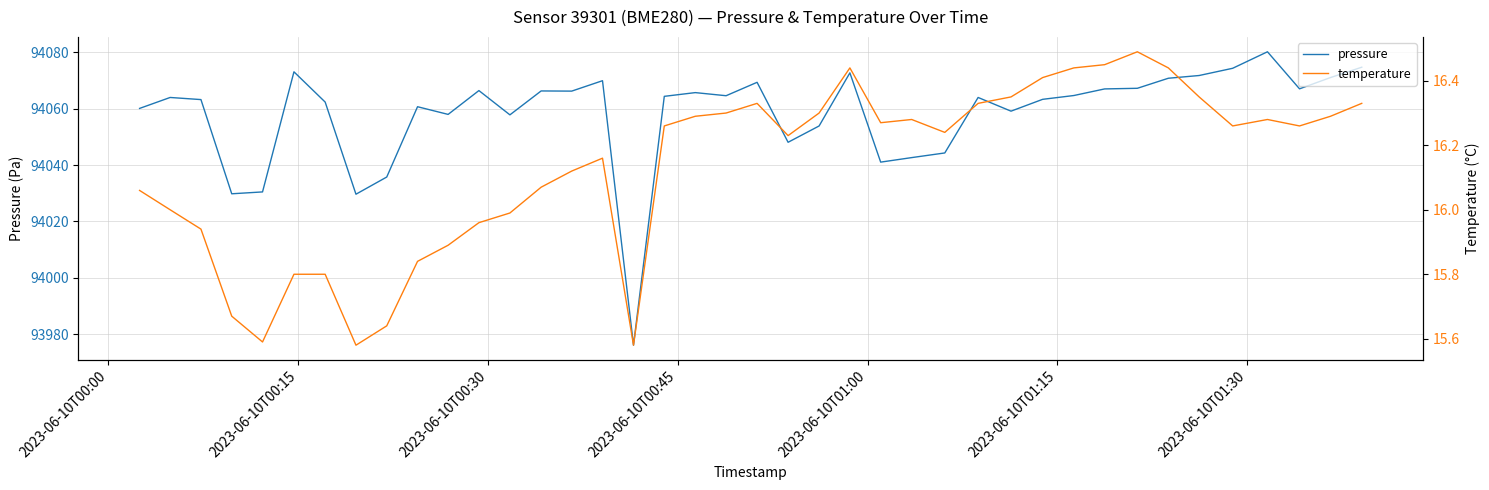

Rank the series by their maximum value, from highest to lowest.

pressure, temperature